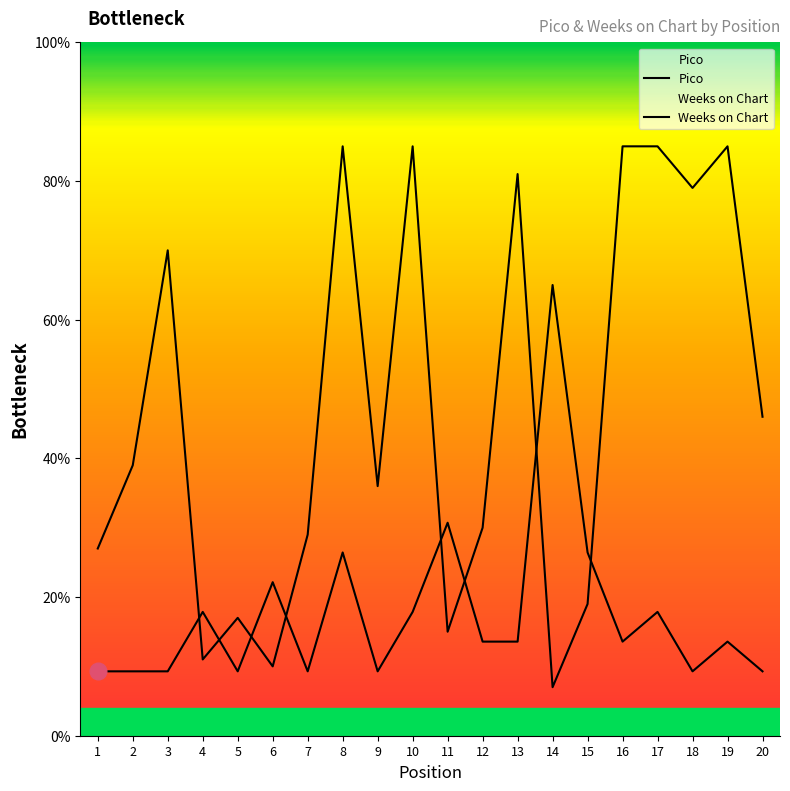

What is the difference between the Weeks on Chart values at 8 and 15?

66.0